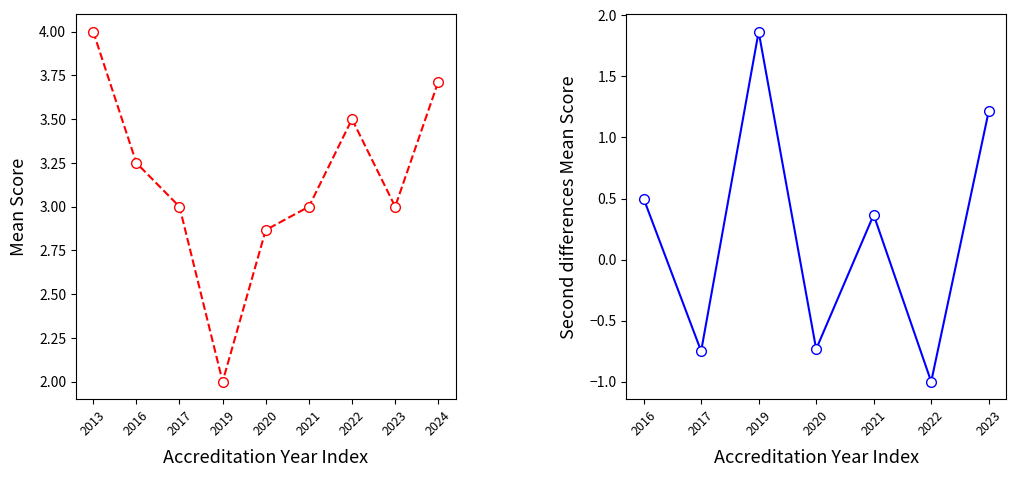

Rank the series at 2023 from lowest to highest value.

Second Differences, Avg Score by Year